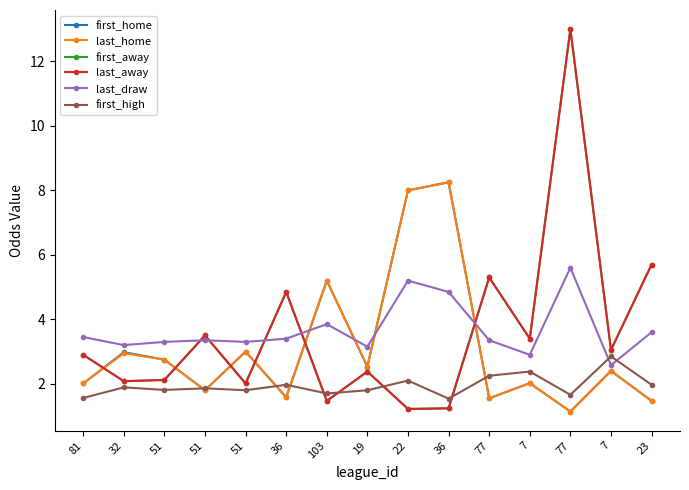

Which series has the largest total across all categories?

last_draw